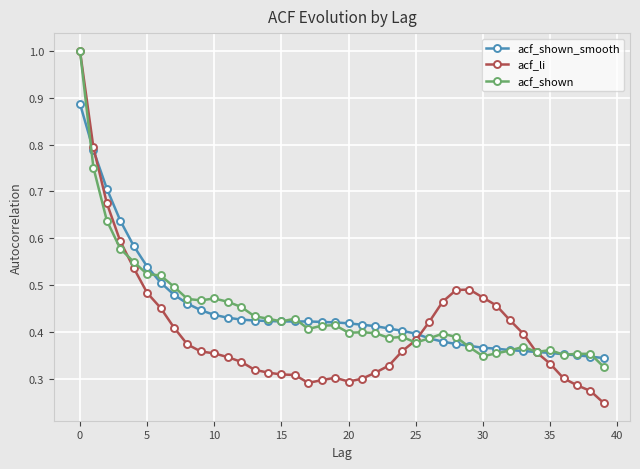

True or false: acf_shown has more than 0 points higher than both neighbors.

True